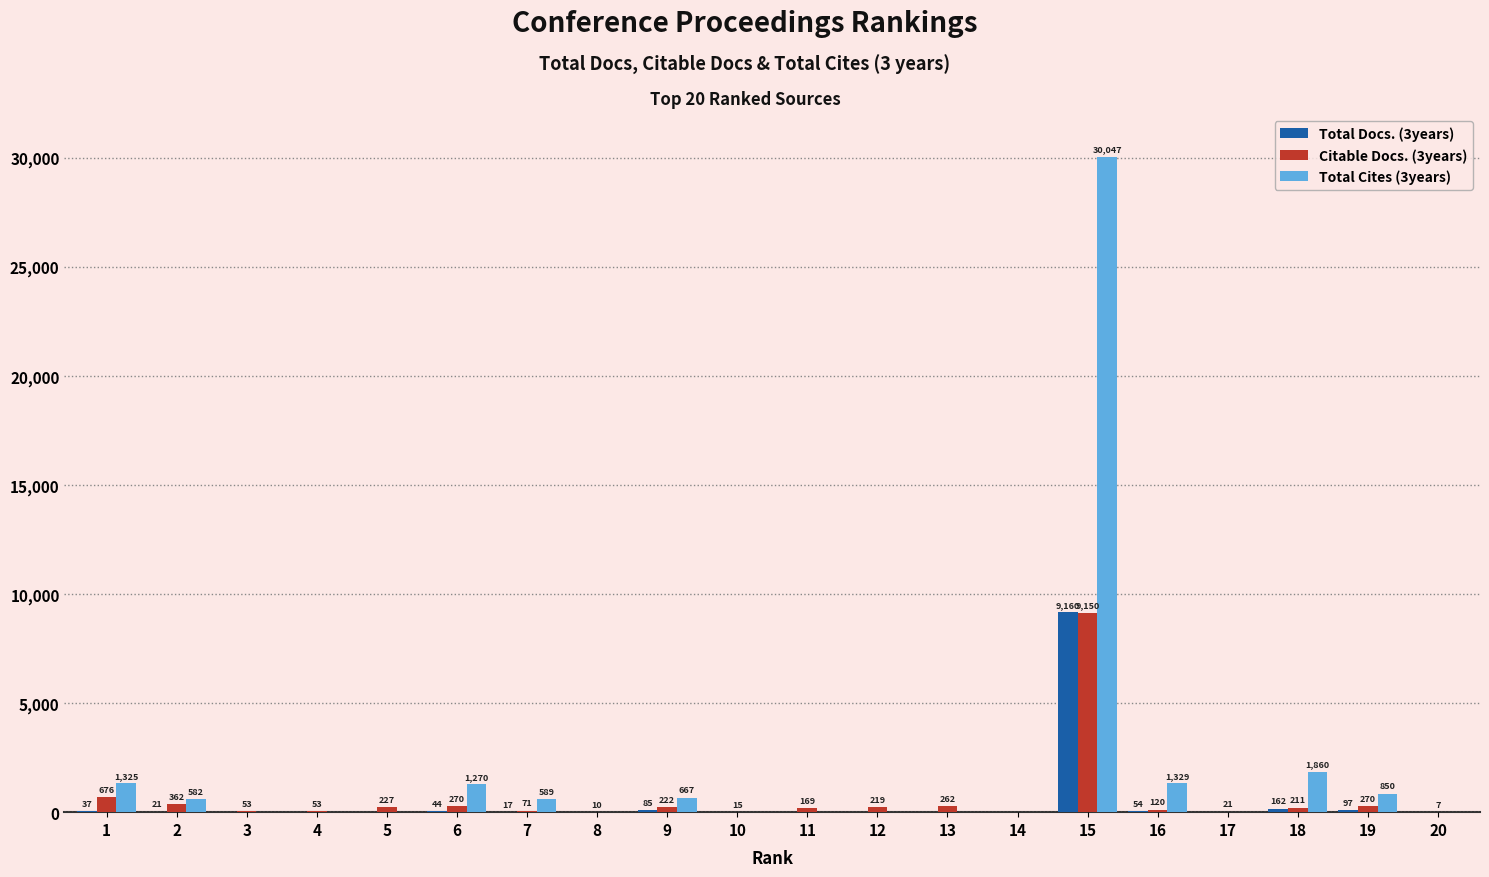

True or false: Total Cites (3years) has a value of 0 at 17.

True